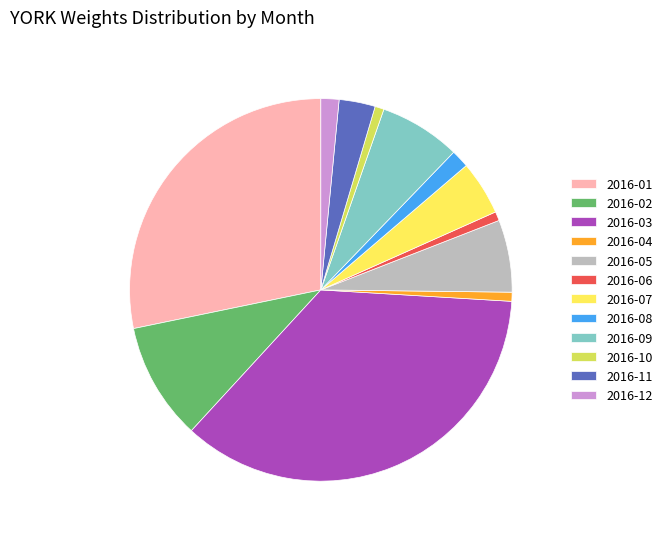

True or false: 2016-09 accounts for 22% of the total.

False